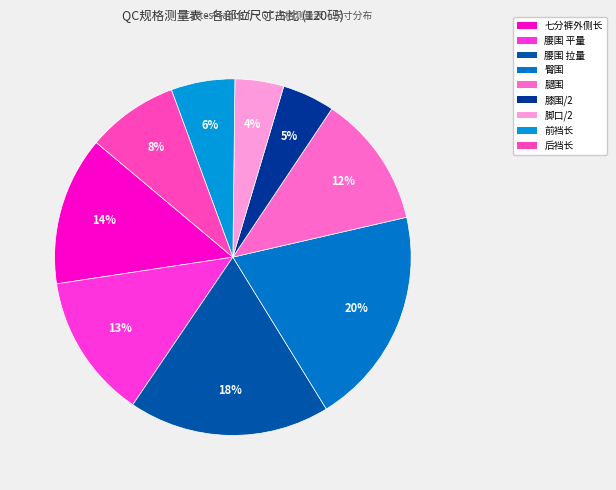

Is there any slice that represents more than half of the pie?

No